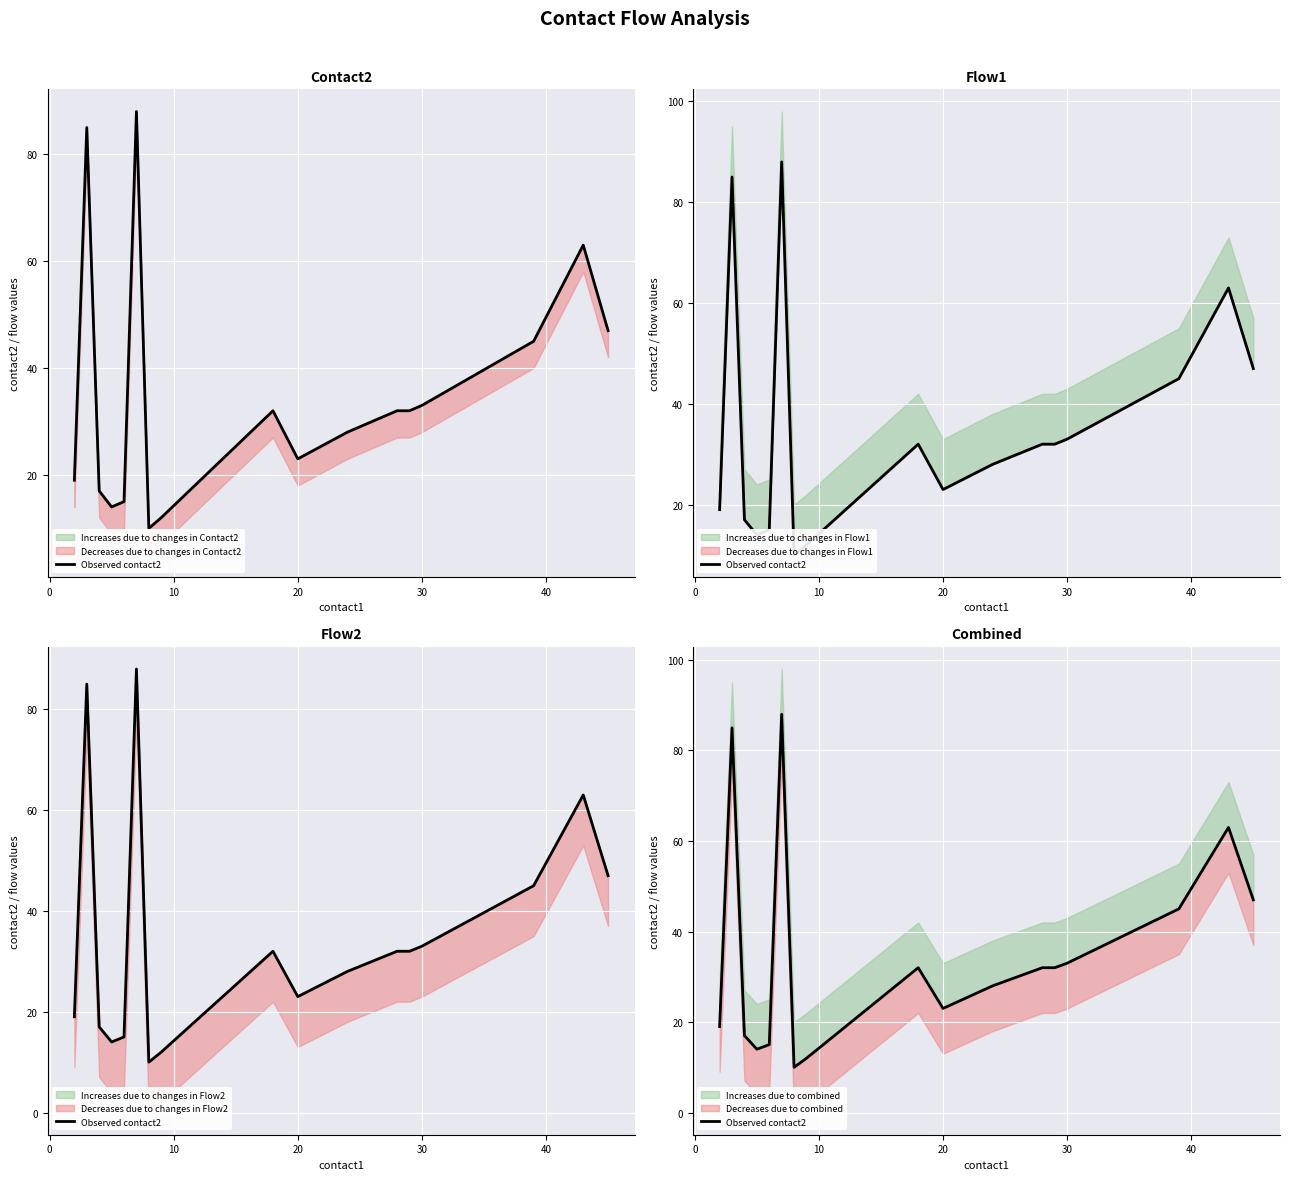

How many values are below 31?

10